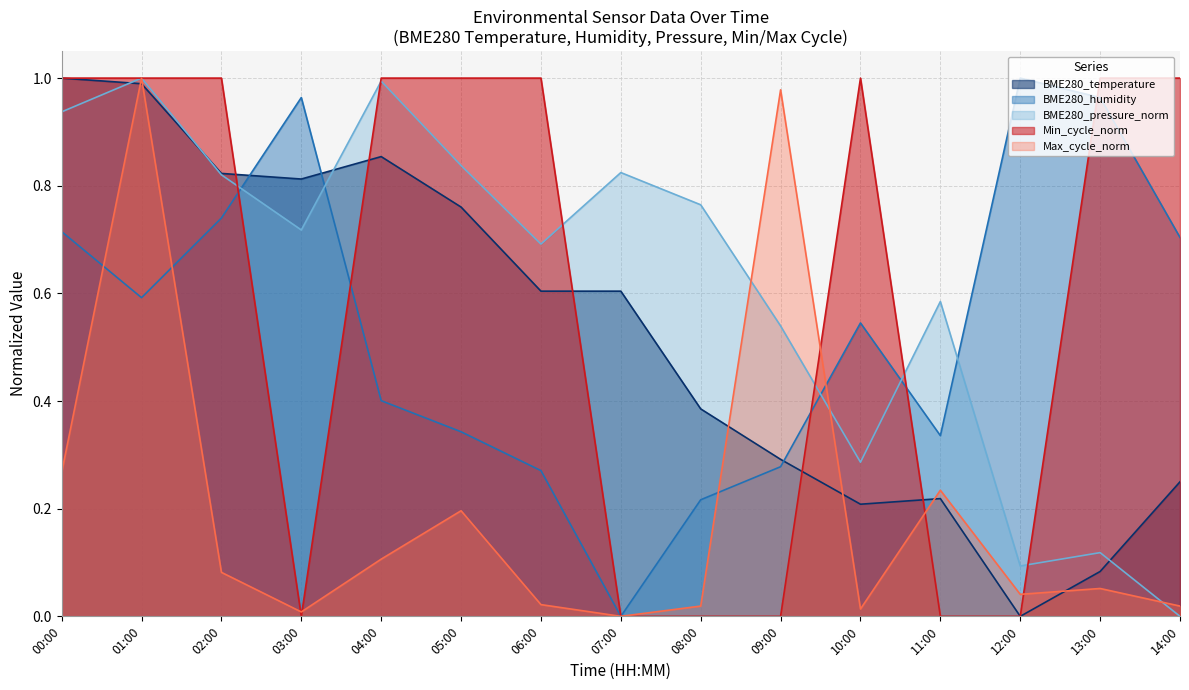

Which series has the largest total across all categories?

BME280_pressure_norm